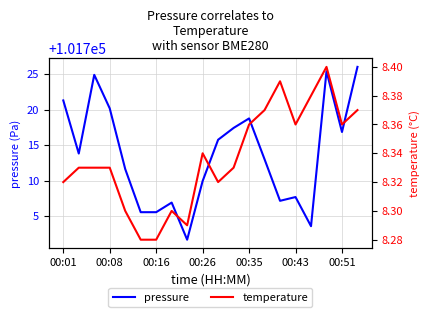

Reading right to left, extract all data points from this chart.

pressure: 101726.0	101716.8	101725.4	101703.6	101707.7	101707.2	101713.0	101718.8	101717.4	101715.8	101709.9	101701.7	101706.9	101705.6	101705.6	101711.6	101720.2	101724.9	101713.8	101721.3
temperature: 8.4	8.4	8.4	8.4	8.4	8.4	8.4	8.4	8.3	8.3	8.3	8.3	8.3	8.3	8.3	8.3	8.3	8.3	8.3	8.3